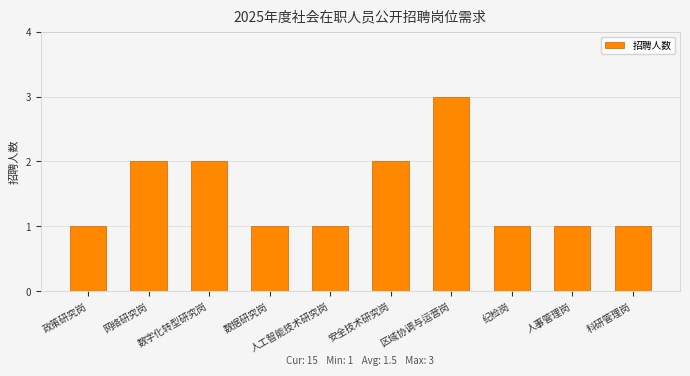

What is the greatest value displayed?

3